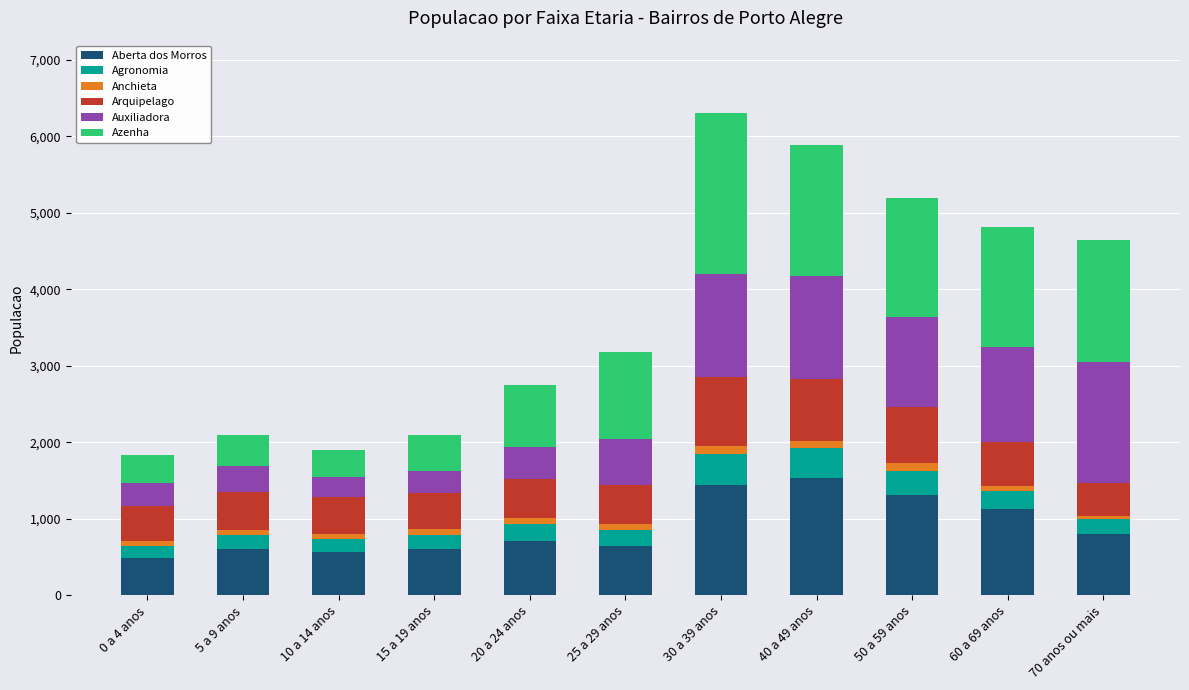

What is the sum of all Aberta dos Morros values?

9854